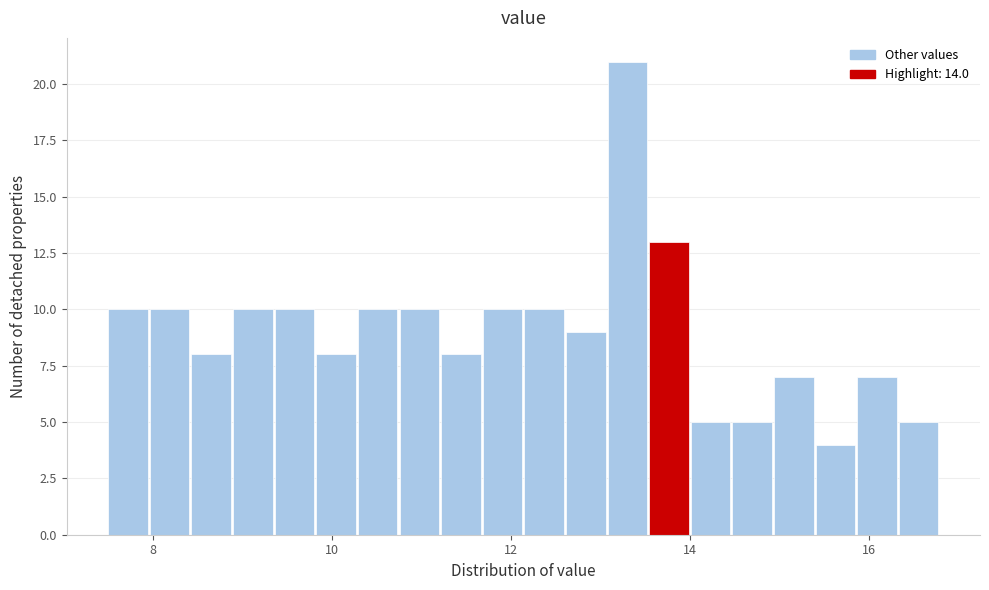

Read against the x-axis, roughly where is the centre of the tallest bar?

13.4